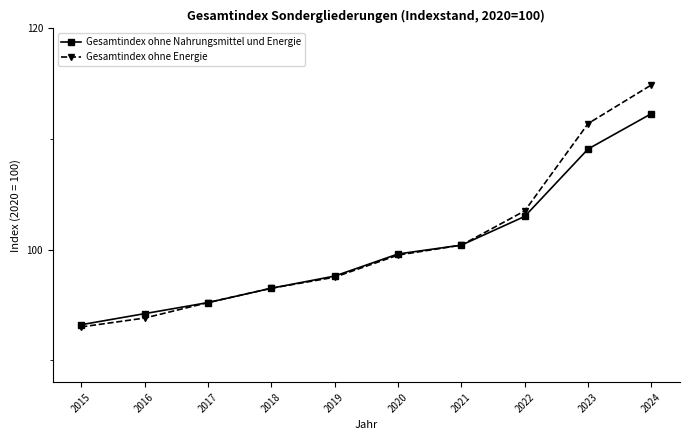

Which category has the highest value in the Gesamtindex ohne Nahrungsmittel und Energie series?

2024